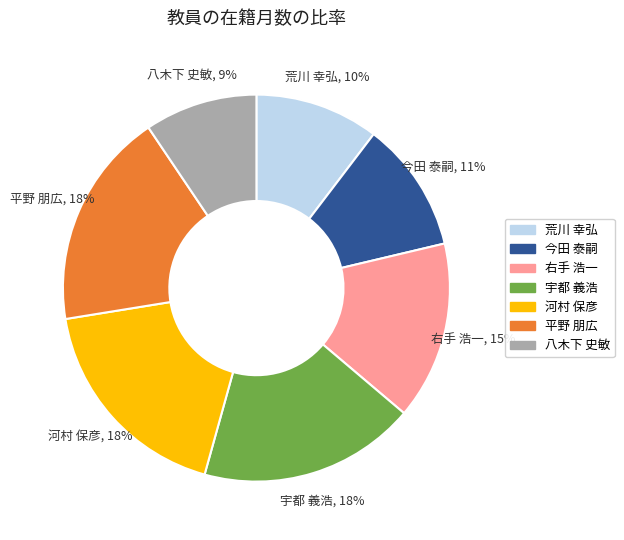

What is the smallest slice in the pie chart?

八木下 史敏